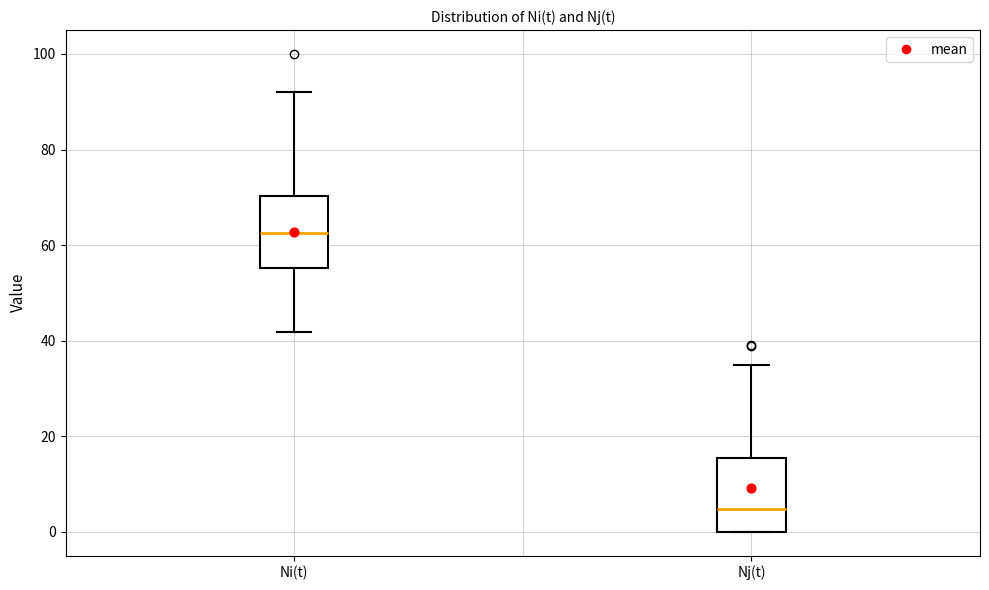

Which box has the highest median line?

Ni(t)